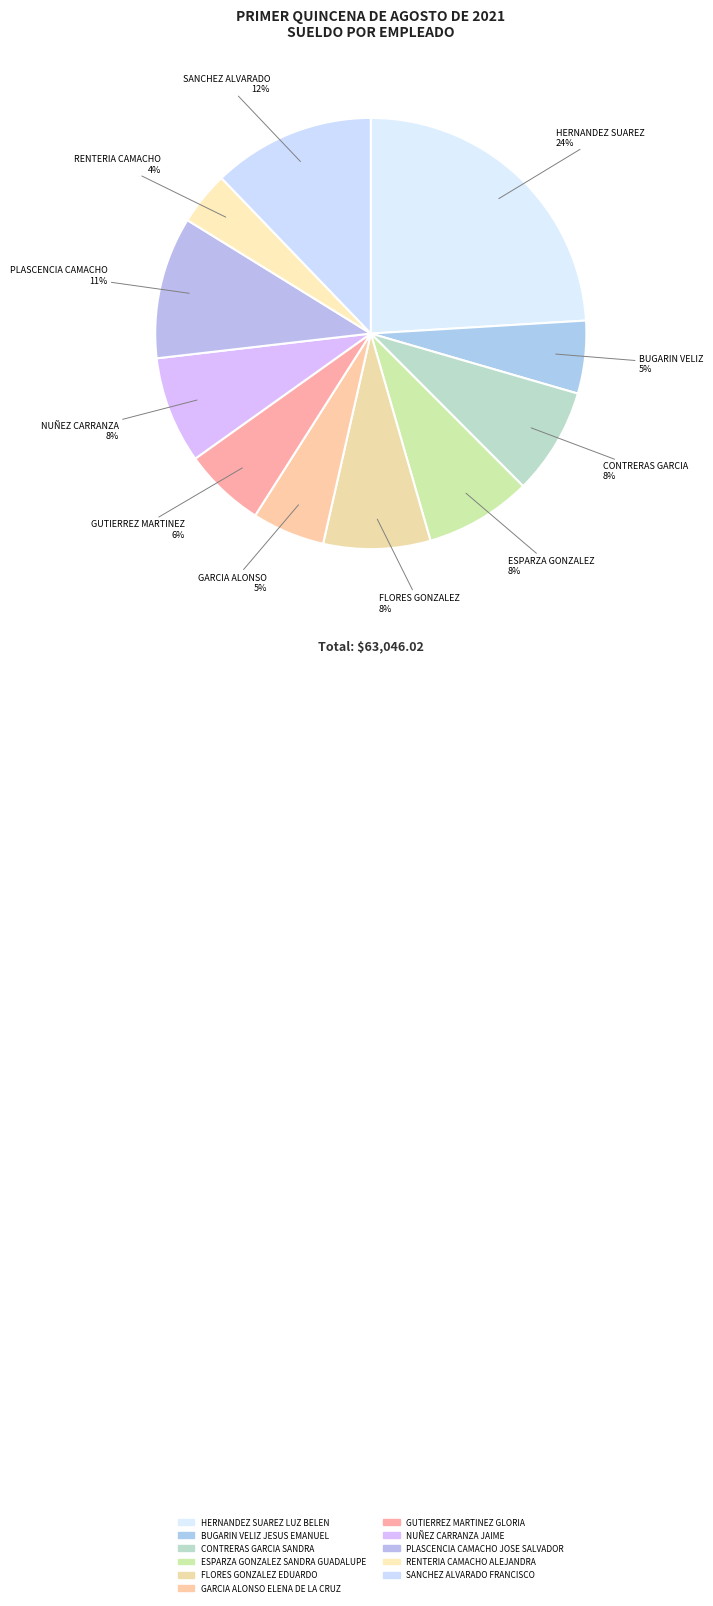

The FLORES GONZALEZ EDUARDO slice represents 1% of the pie. True or false?

False